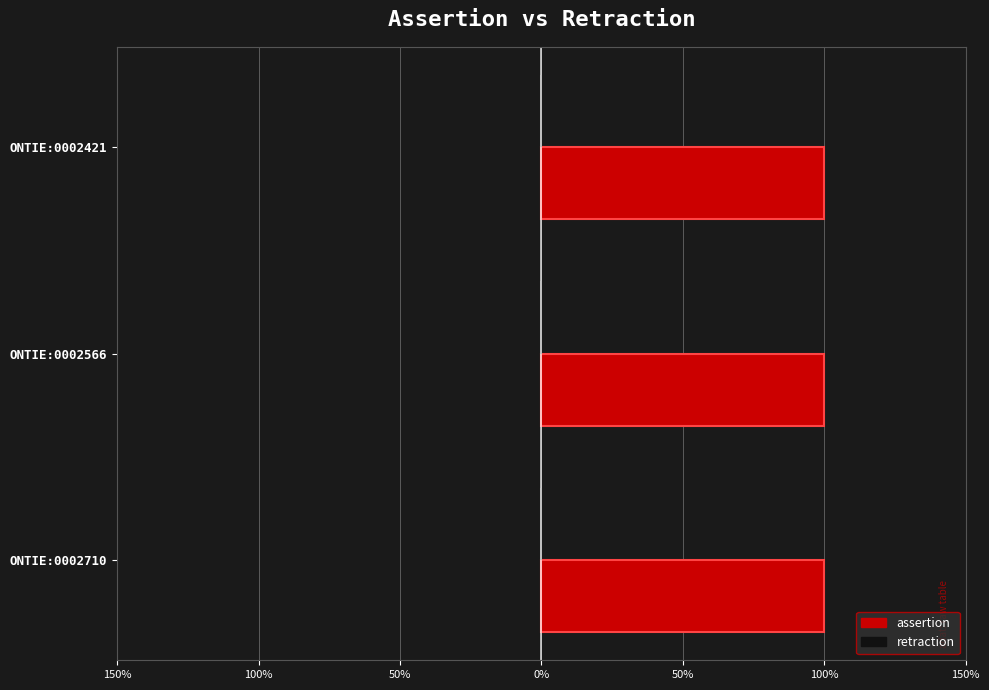

What is the total value across all series at ONTIE:0002710?

1